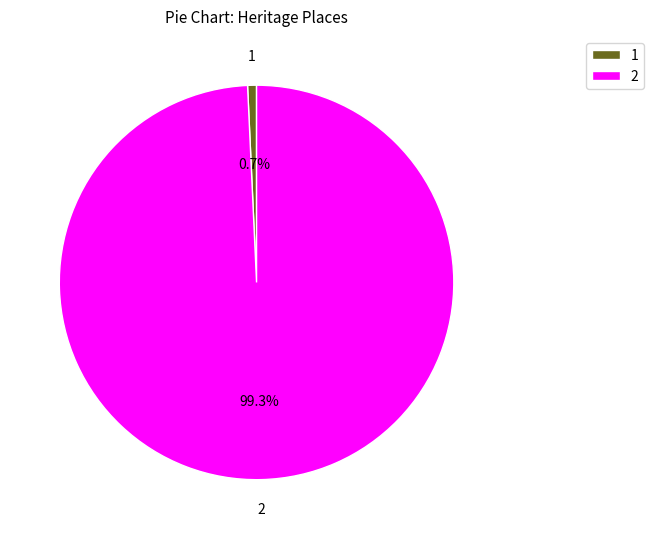

Rank the categories by value from lowest to highest.

1, 2